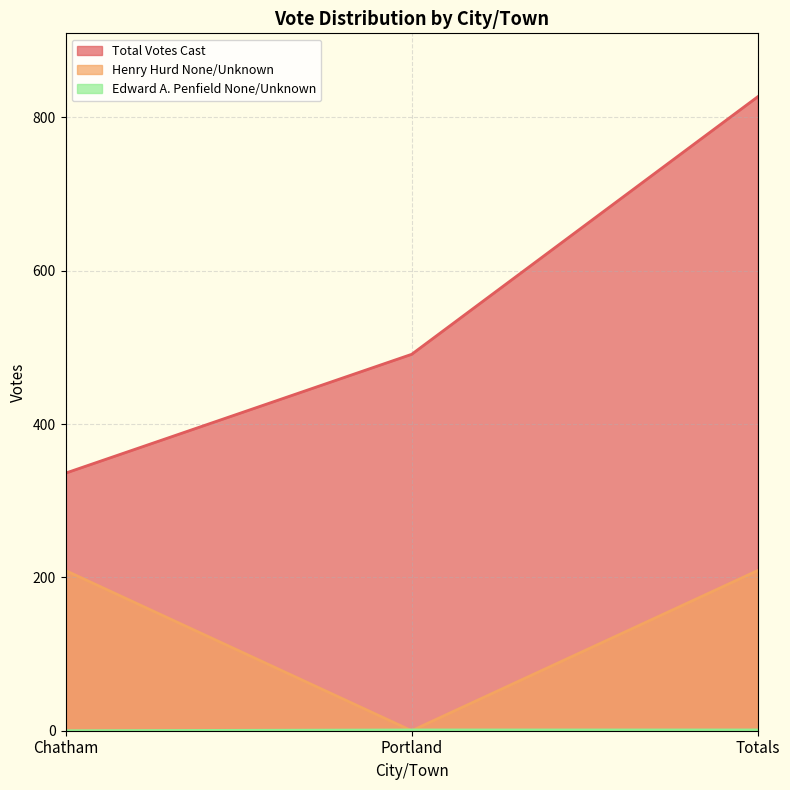

Is it true that Edward A. Penfield None/Unknown equals 1 at Totals?

False